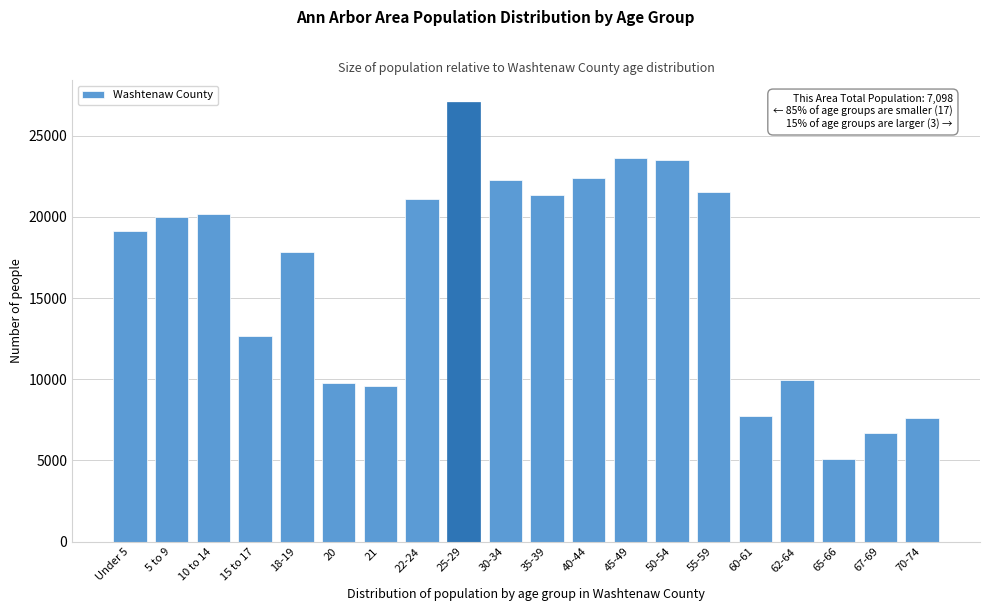

Is it true that the value at 45-49 is 33736?

False